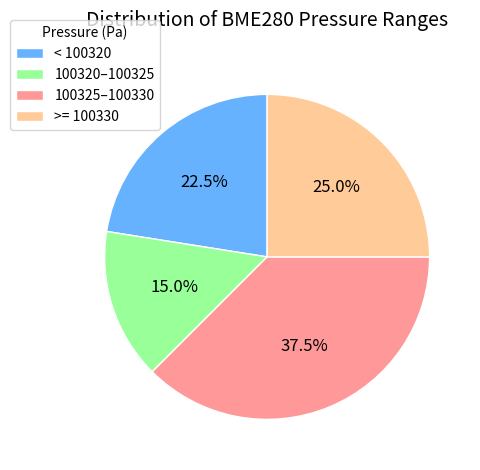

Is the sum of < 100320 and 100320–100325 greater than half?

No